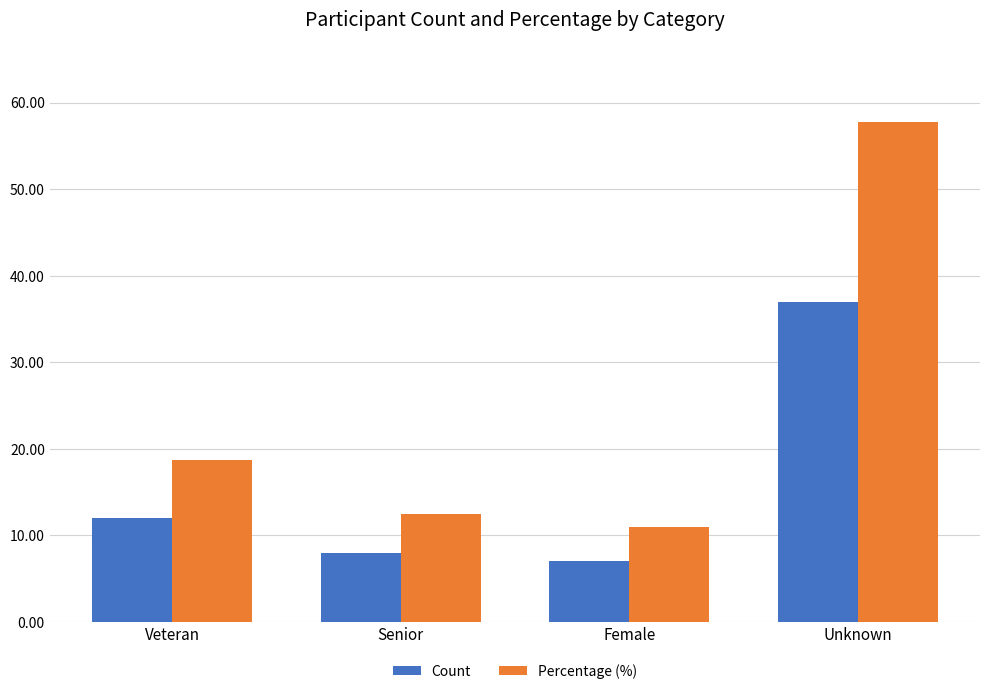

What is the average value of the Percentage (%) series?

25.0